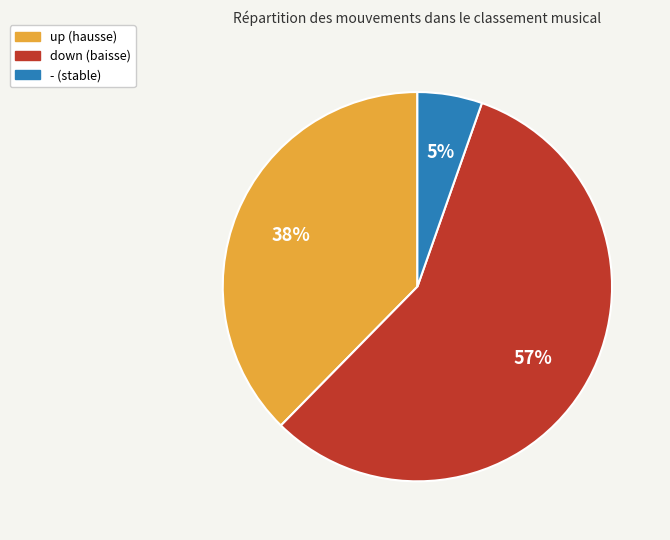

Count the number of slices in the pie.

3